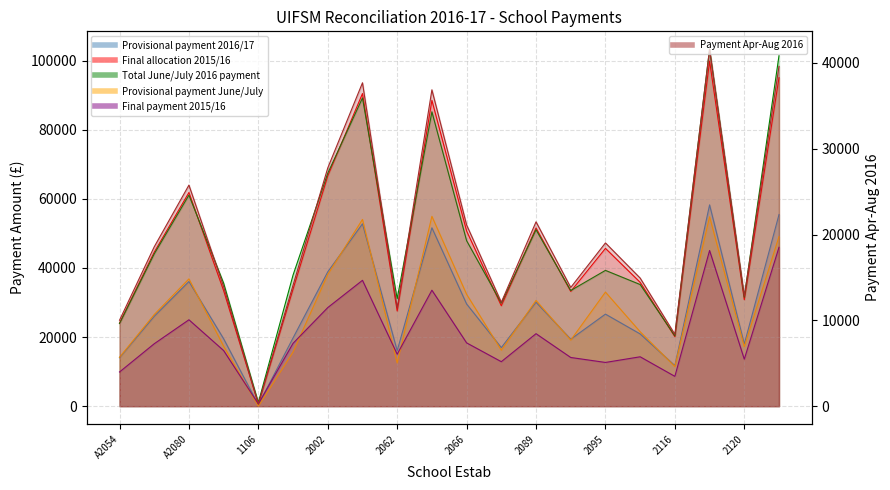

The value of Provisional payment June/July at A3306 is 29551. True or false?

False